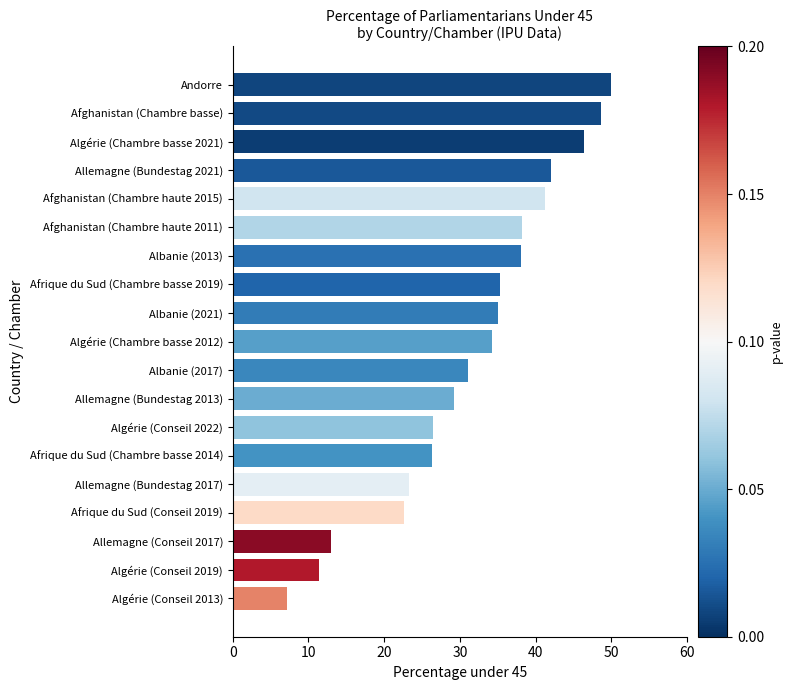

What is the maximum value shown in the chart?

50.0